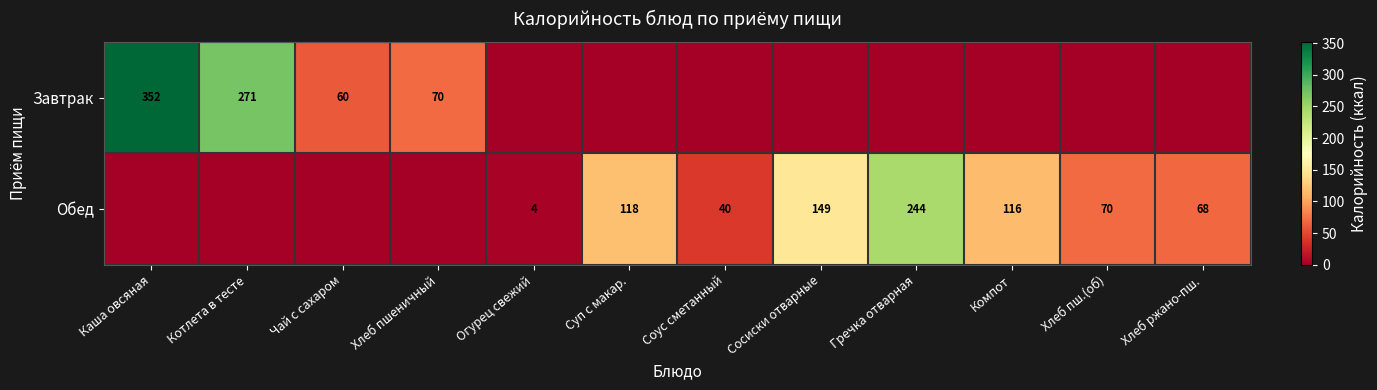

What is the spread (max minus min) of values at Каша овсяная?

352.0